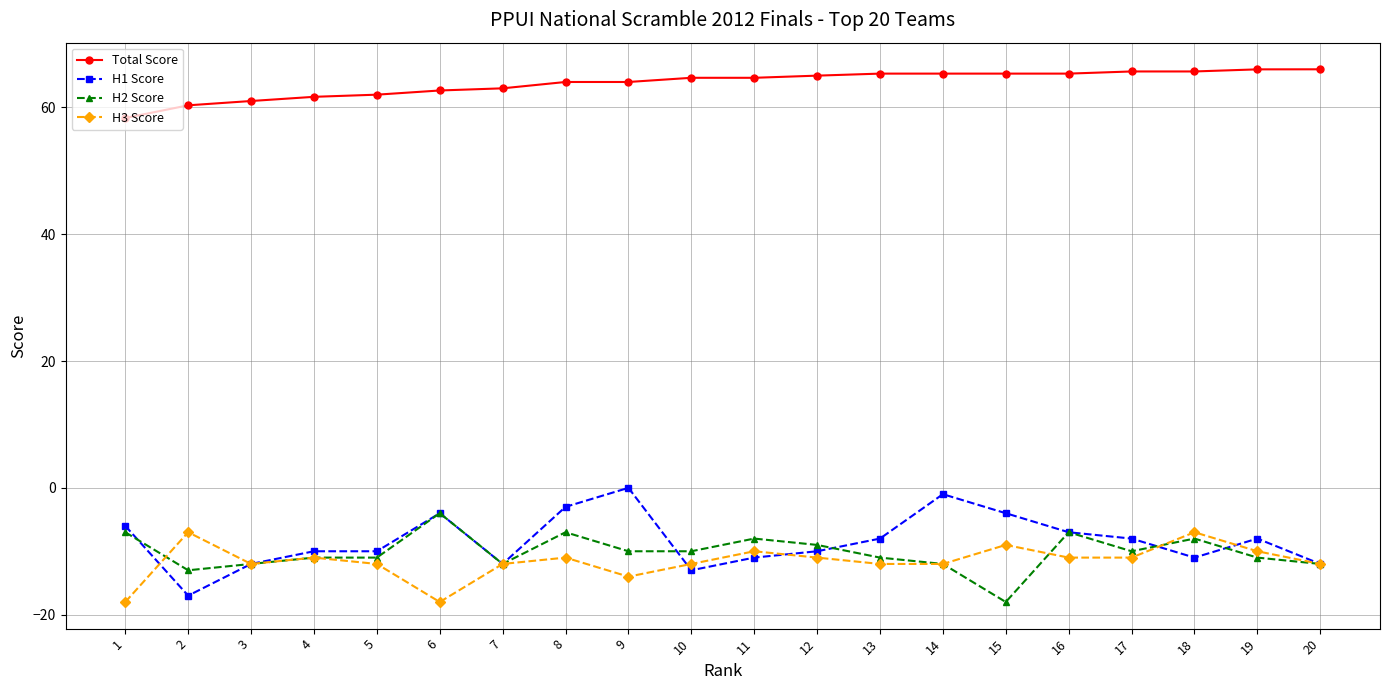

Rank the series by their maximum value, from highest to lowest.

Total Score, H1 Score, H2 Score, H3 Score